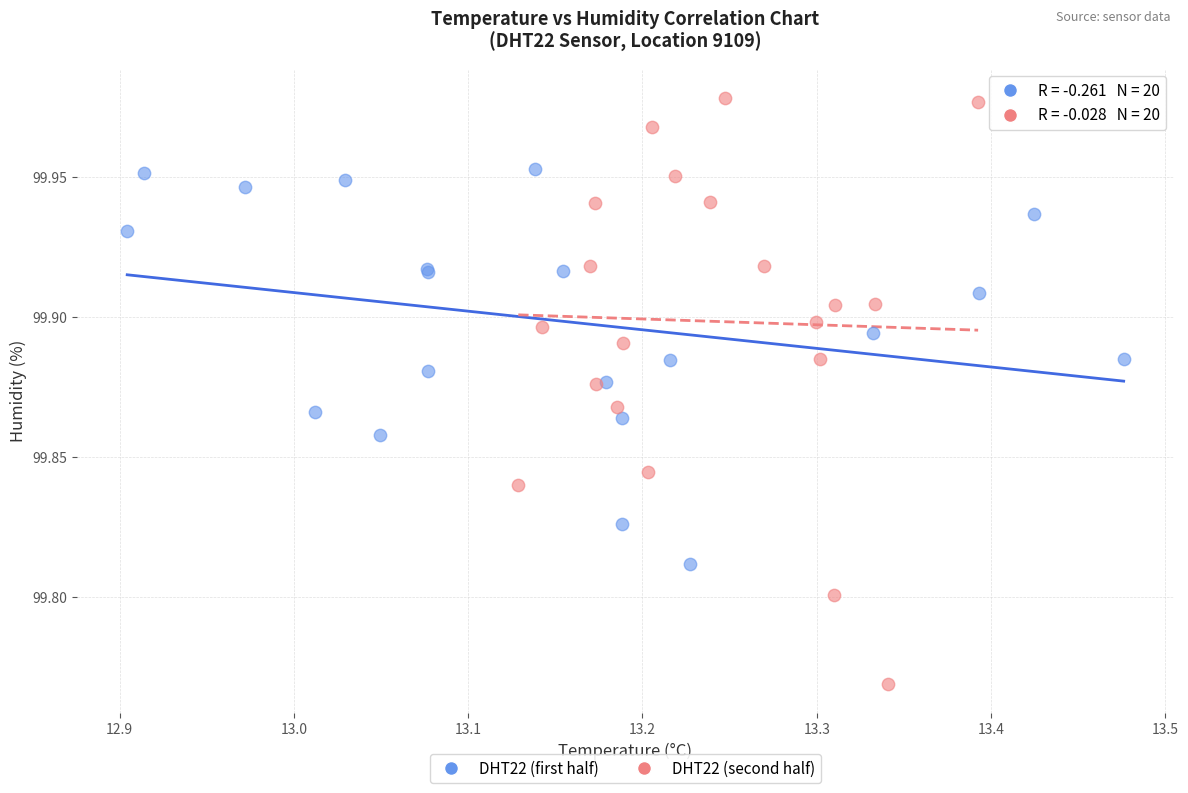

Which series reaches the minimum Y coordinate?

DHT22 (second half)